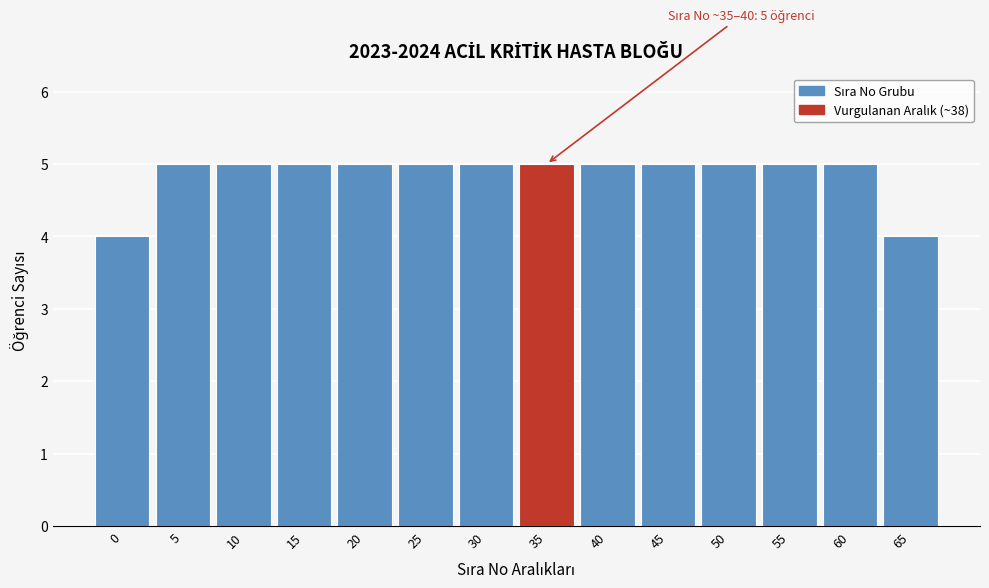

Reading left to right, transcribe all the data shown in this chart.

4	5	5	5	5	5	5	5	5	5	5	5	5	4